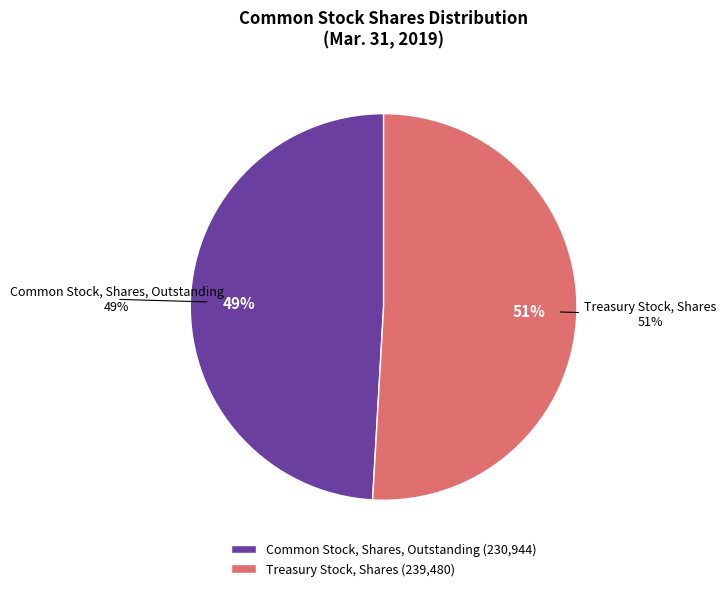

To the nearest percent, what is the combined percentage of Common Stock, Shares, Outstanding and Treasury Stock, Shares?

100%